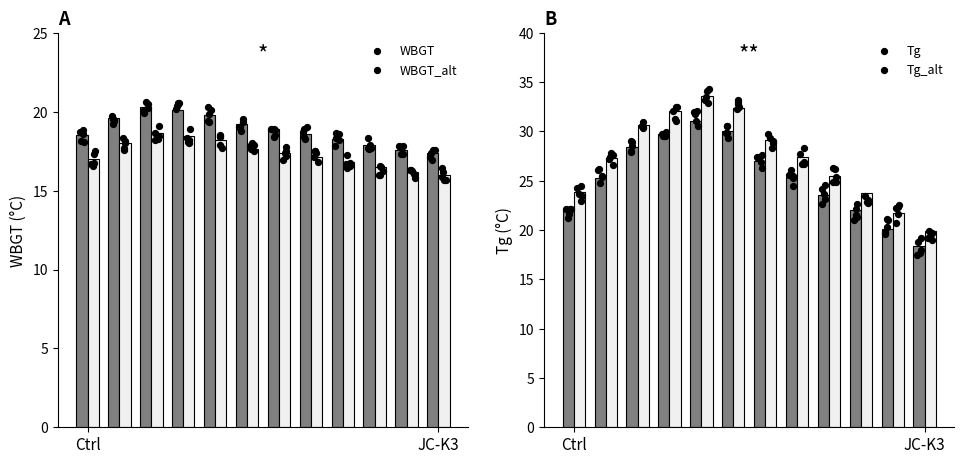

At how many categories does at least one series exceed 27?

7